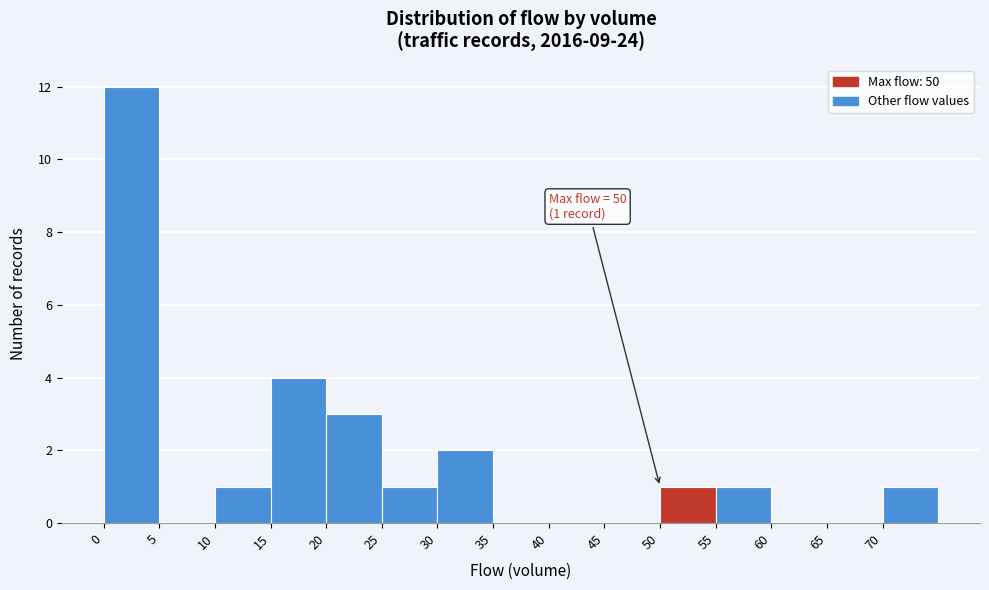

Over which range of the x-axis is the bar tallest?

0 to 5